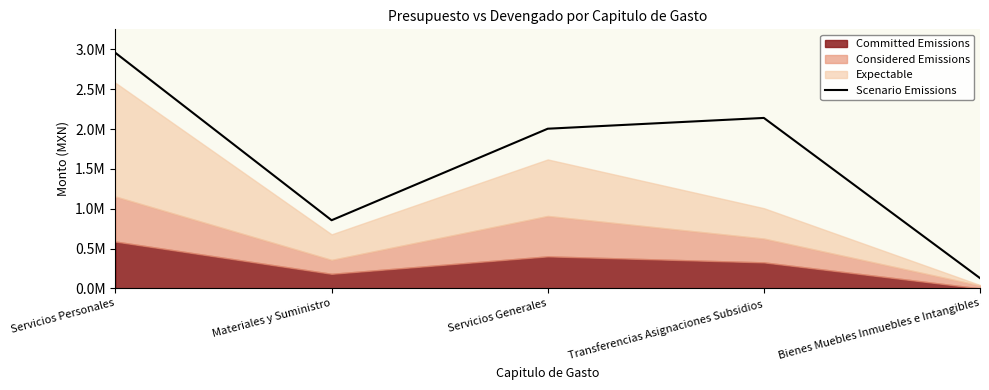

Reading left to right, list all the values displayed in this chart.

2956554.3	855583.4	2004566.6	2140000.0	128959.0